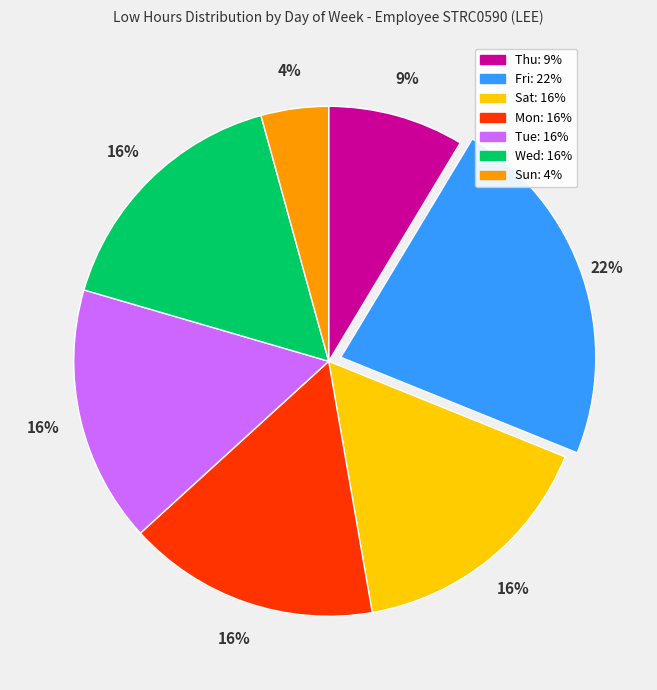

To the nearest percent, what is the average slice percentage?

14%